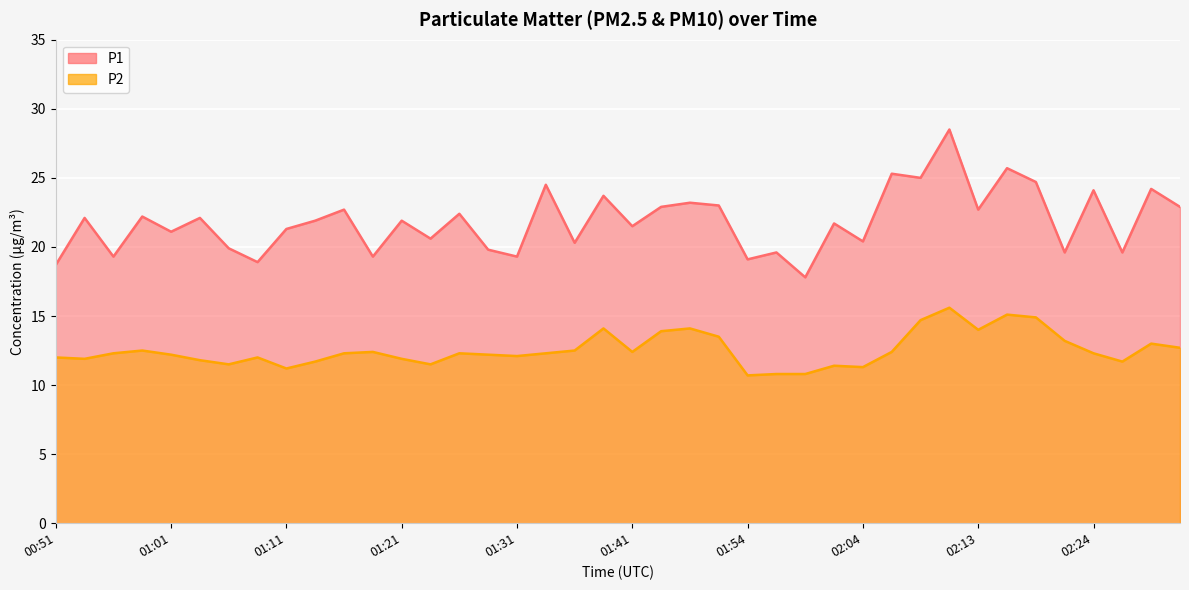

Where is the first local maximum for P1?

00:54